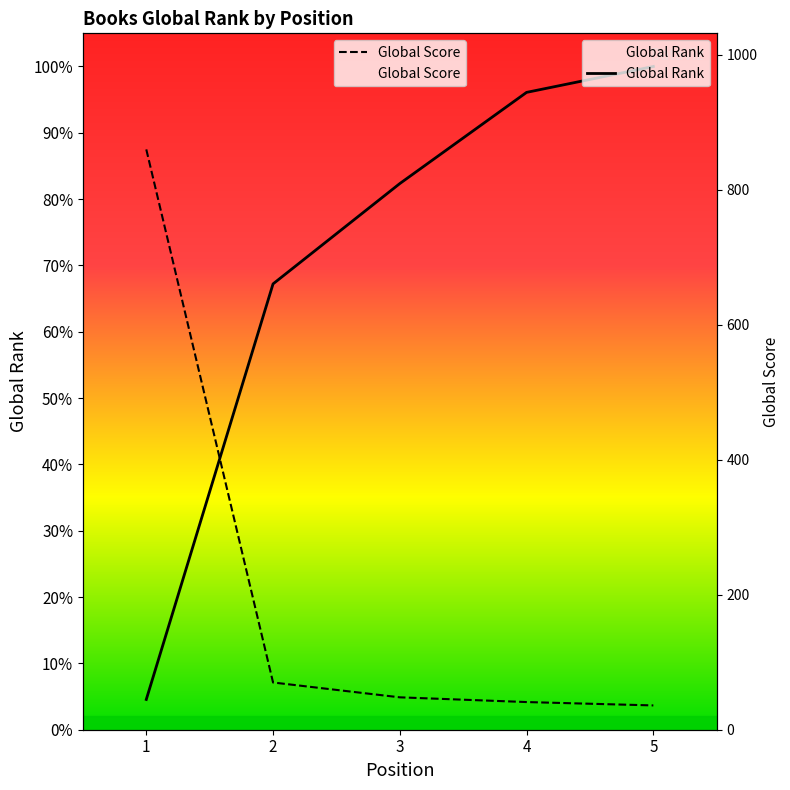

True or false: Global Rank and Global Score intersect in this chart.

True